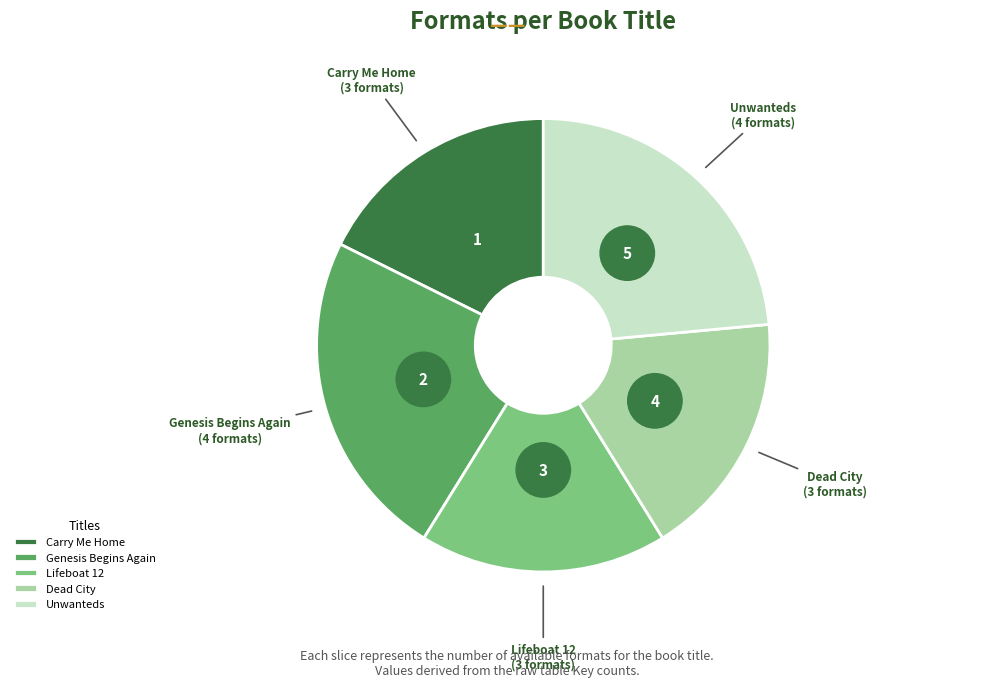

The Carry Me Home slice represents 27% of the pie. True or false?

False